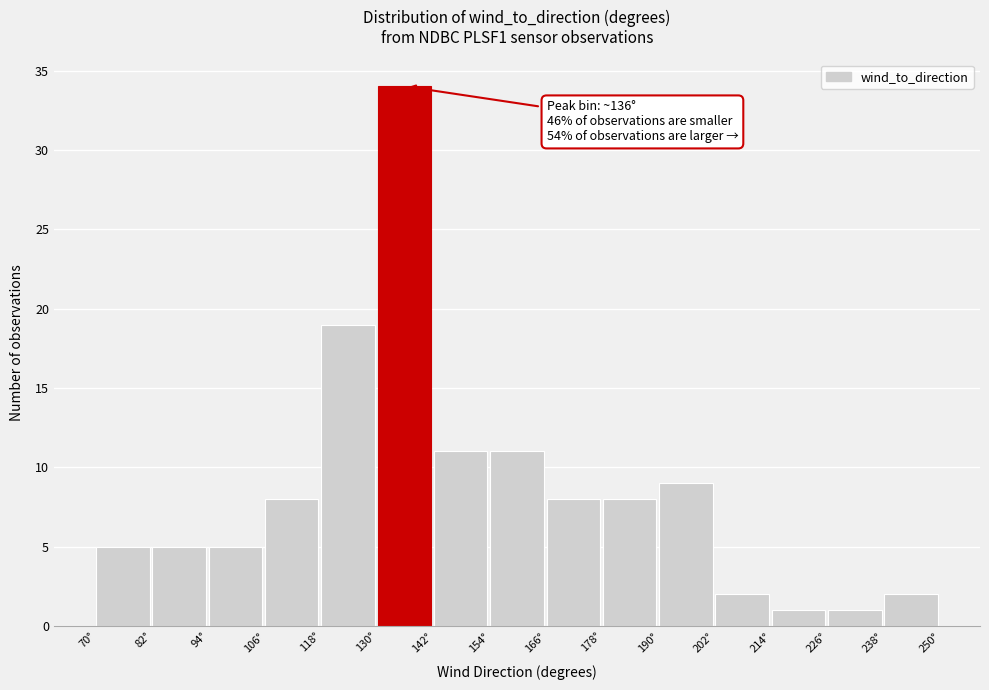

Over which range of the x-axis is the bar tallest?

130 to 142